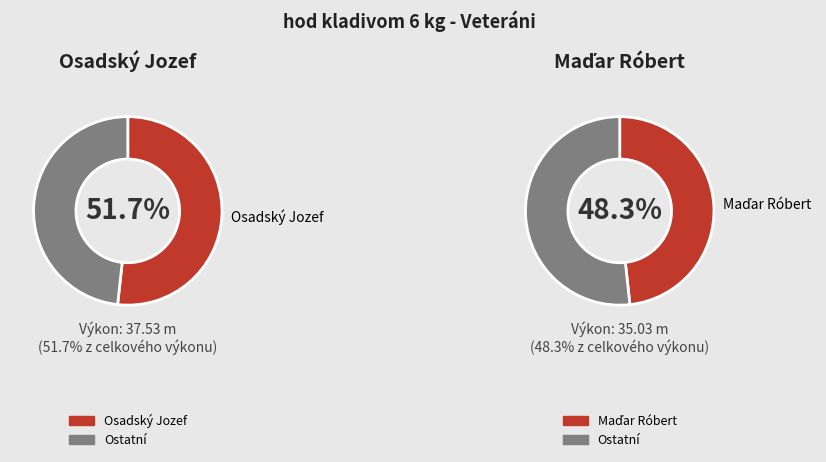

What is the change in value from Osadský Jozef to Maďar Róbert?

-2.5